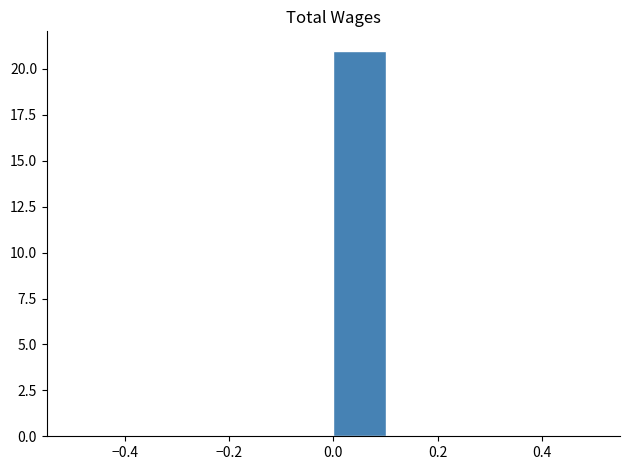

Reading left to right, transcribe this chart: for each bar, give the range it covers on the x-axis and its height. The values are not printed on the chart, so give them approximately, as read against the axis.

-0.5 to -0.4: 0
-0.4 to -0.3: 0
-0.3 to -0.2: 0
-0.2 to -0.1: 0
-0.1 to 0.0: 0
0.0 to 0.1: 21
0.1 to 0.2: 0
0.2 to 0.3: 0
0.3 to 0.4: 0
0.4 to 0.5: 0